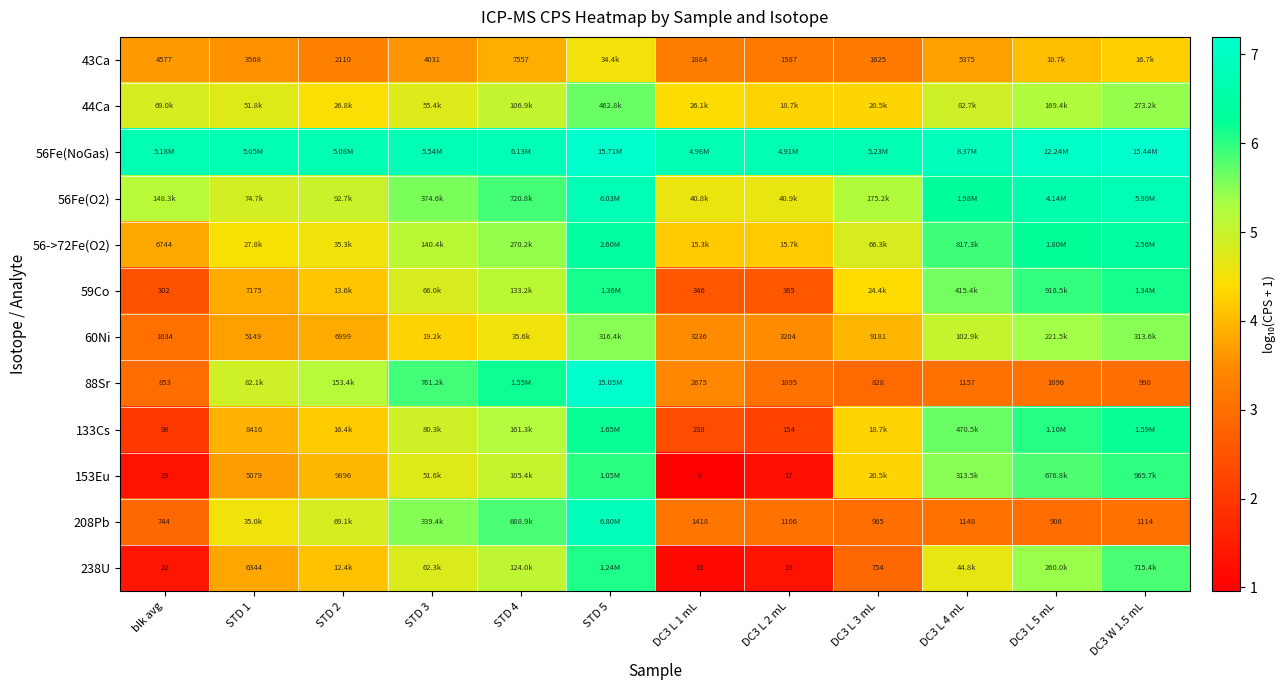

How many distinct data groups are displayed?

12